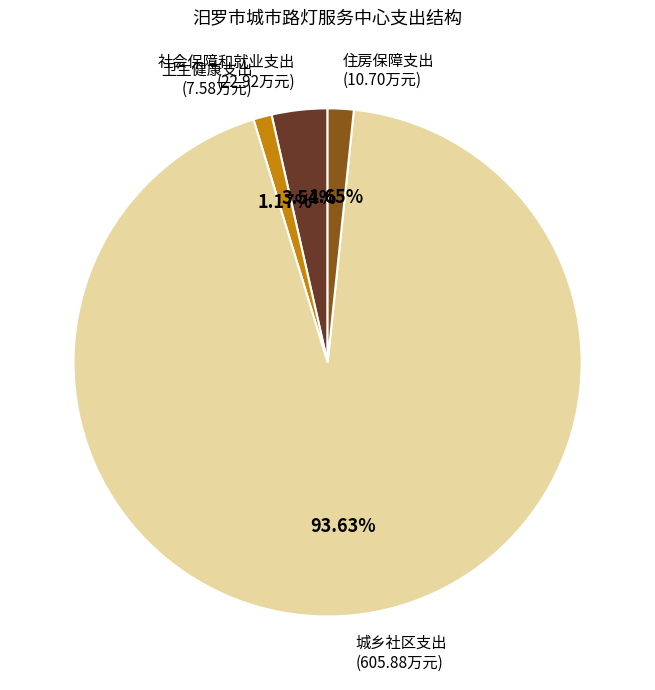

Is there any slice that represents more than half of the pie?

Yes